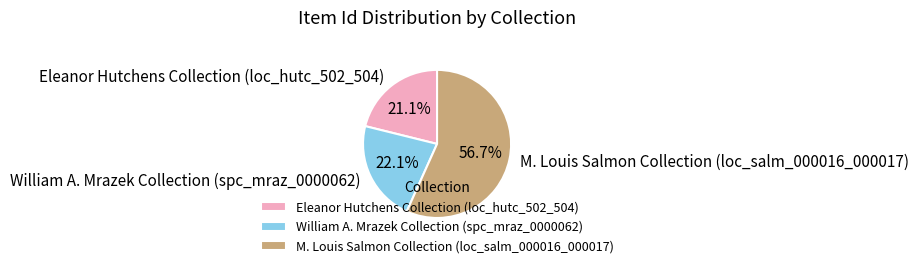

What percentage is the Eleanor Hutchens Collection (loc_hutc_502_504) slice, to the nearest percent?

21%